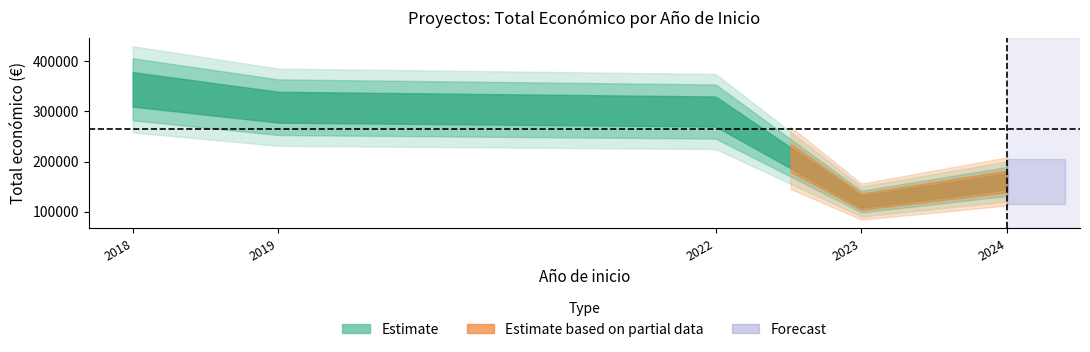

What is the sum of all values?

1232882